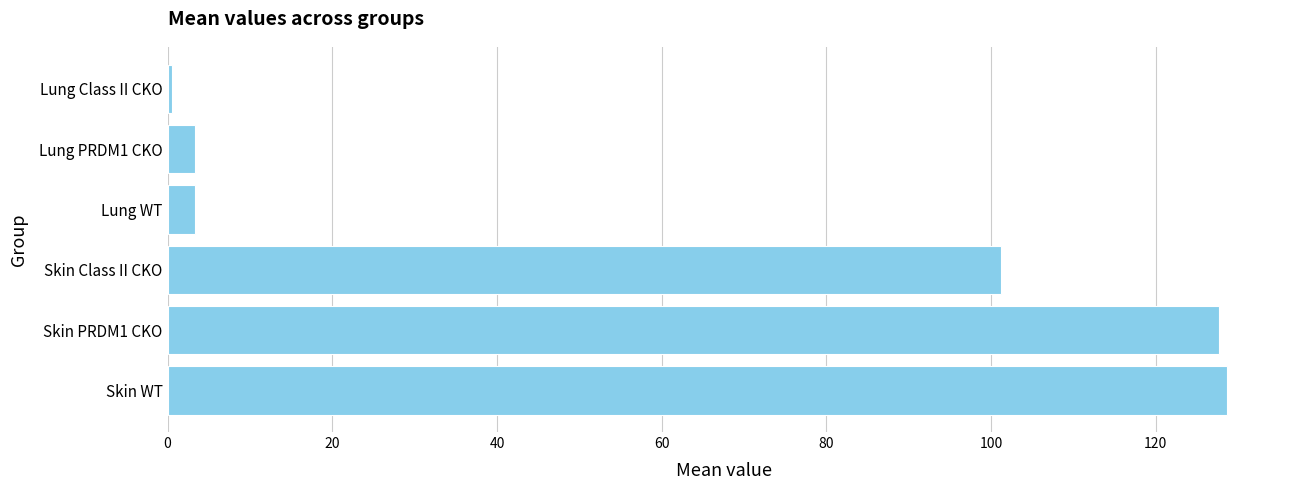

How many bars are there in total?

6